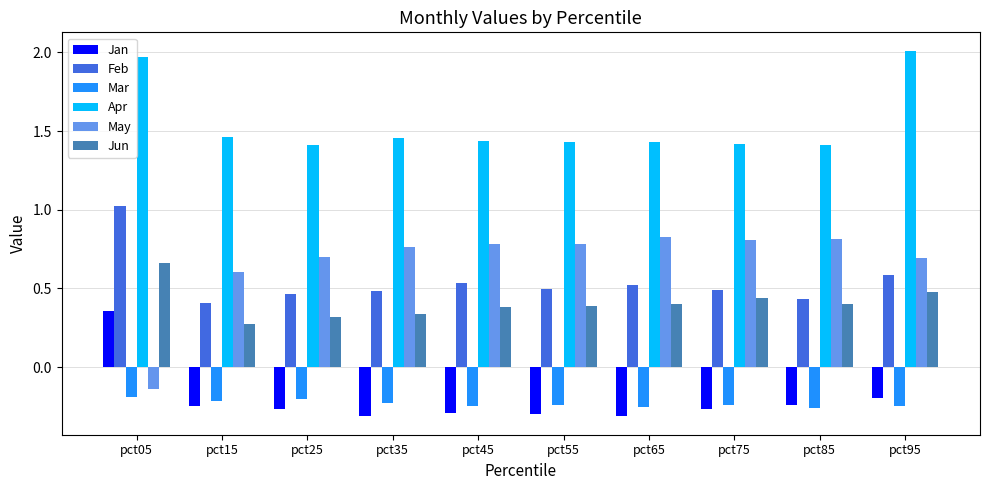

What are all the series names shown in the legend?

Jan, Feb, Mar, Apr, May, Jun